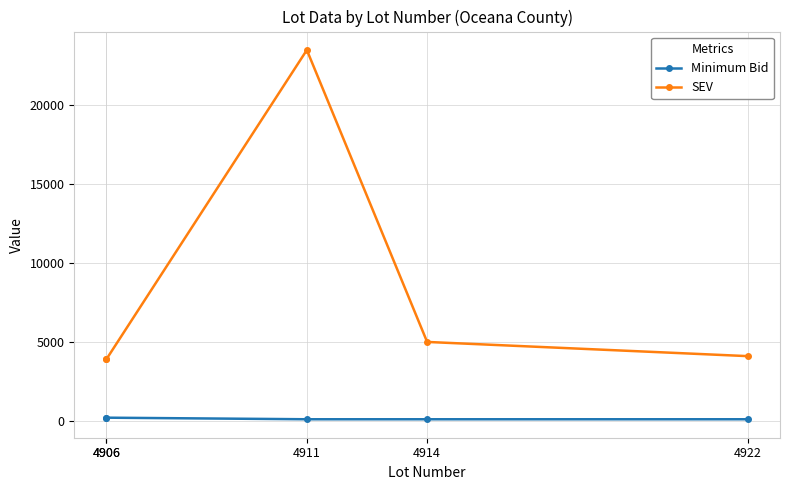

Reading left to right, extract all data points from this chart.

Minimum Bid: 200	200	100	100	100
SEV: 3900	3900	23500	5000	4100